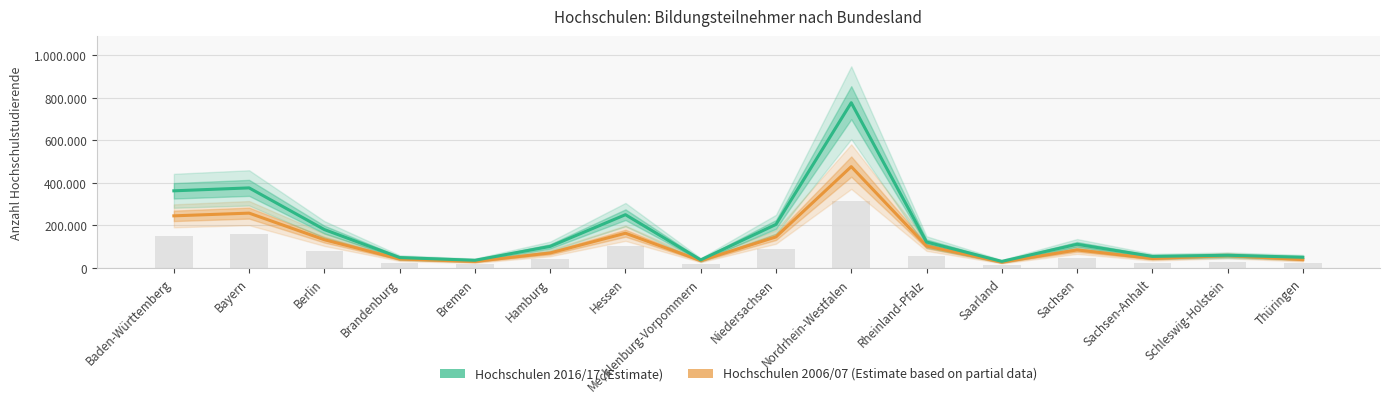

Rank the series at Hessen from lowest to highest value.

Hochschulen 2006/07, Hochschulen 2016/17